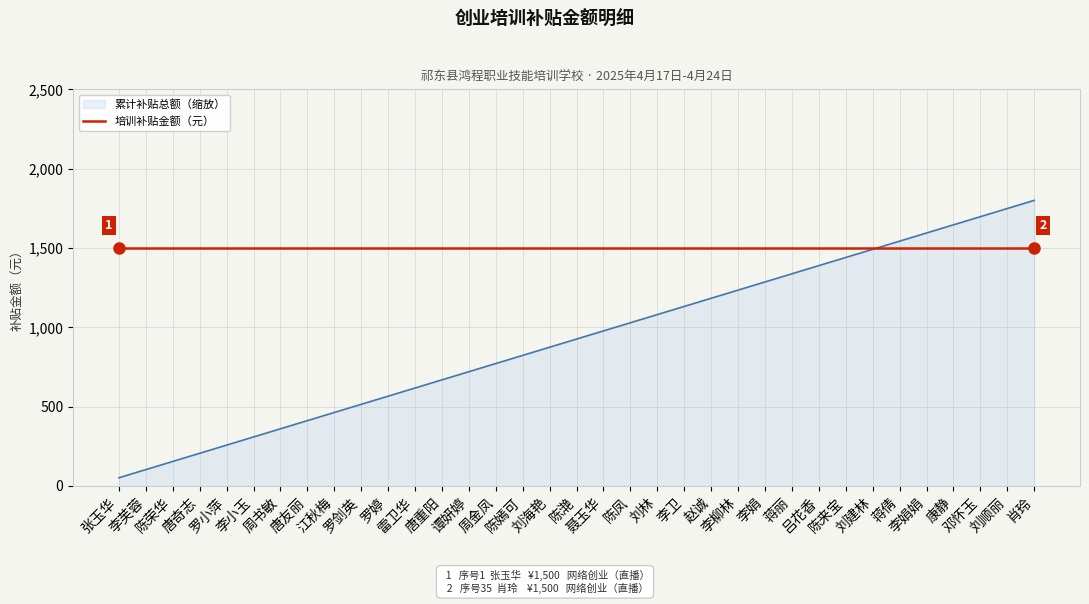

What is the maximum value shown in the chart?

1800.0